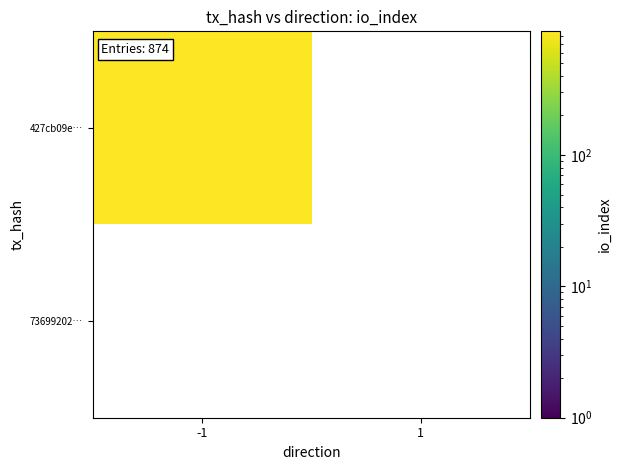

Count the number of data series in this chart.

2